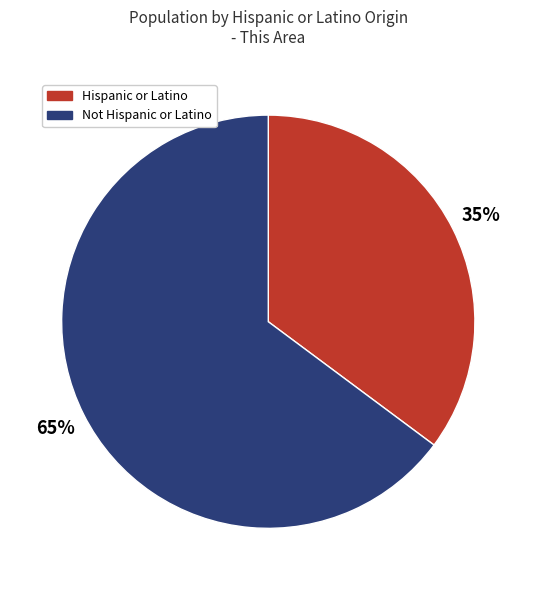

Does any single category account for the majority?

Yes